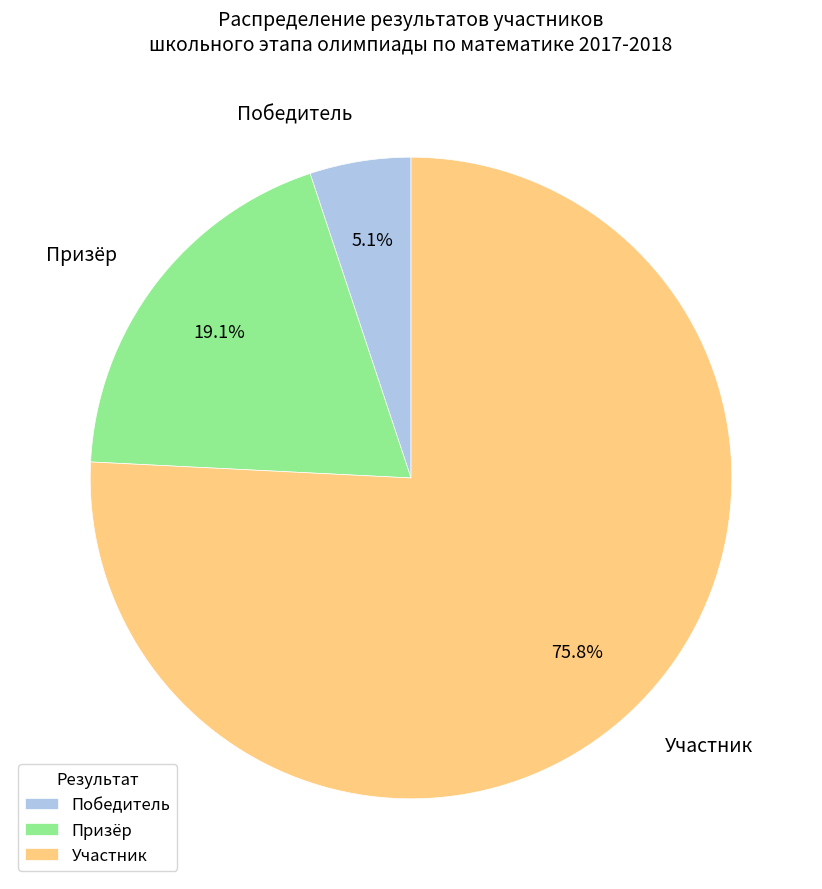

How many slices are in this pie chart?

3